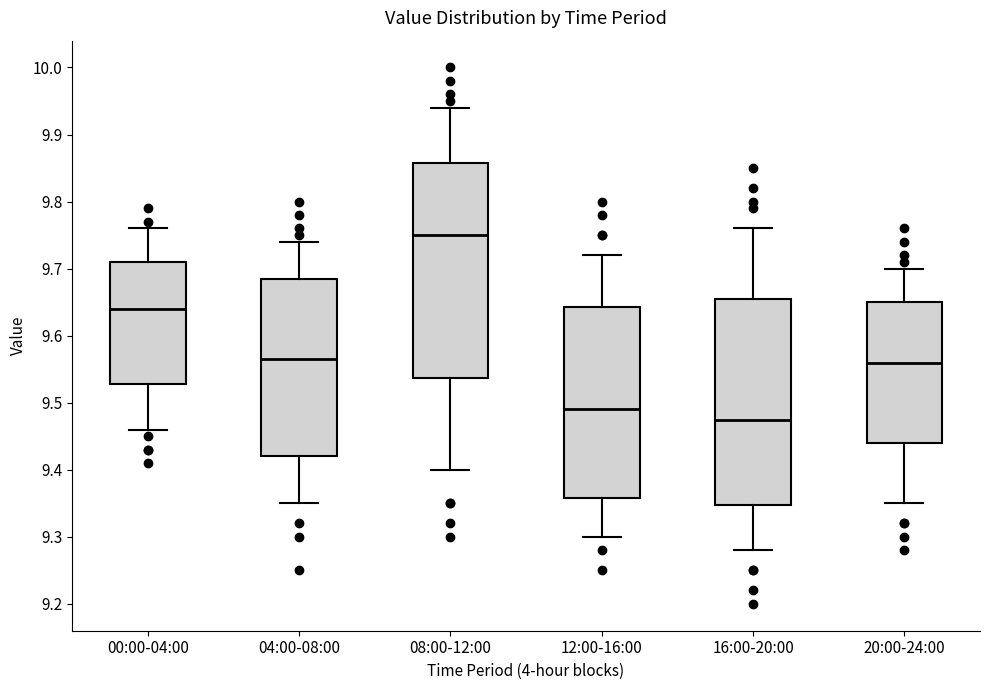

Where does the upper whisker of the box for 08:00-12:00 end on the y-axis? The values are not printed on the chart, so give them approximately, as read against the axis.

9.94